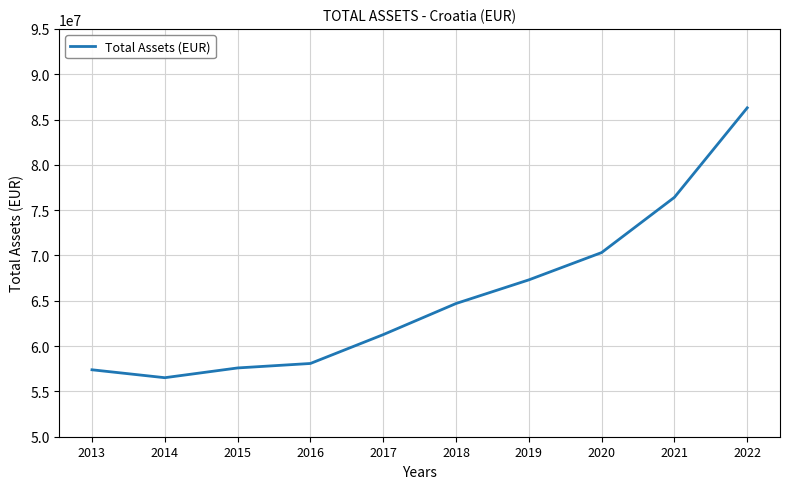

The value at 2022 is 126661838. True or false?

False